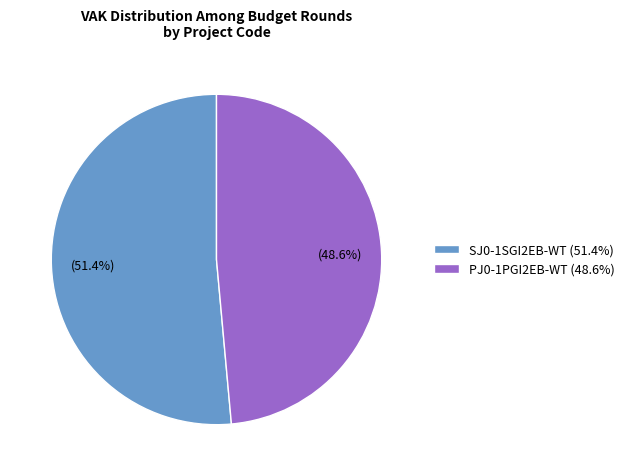

Rank the categories by value from highest to lowest.

SJ0-1SGI2EB-WT, PJ0-1PGI2EB-WT